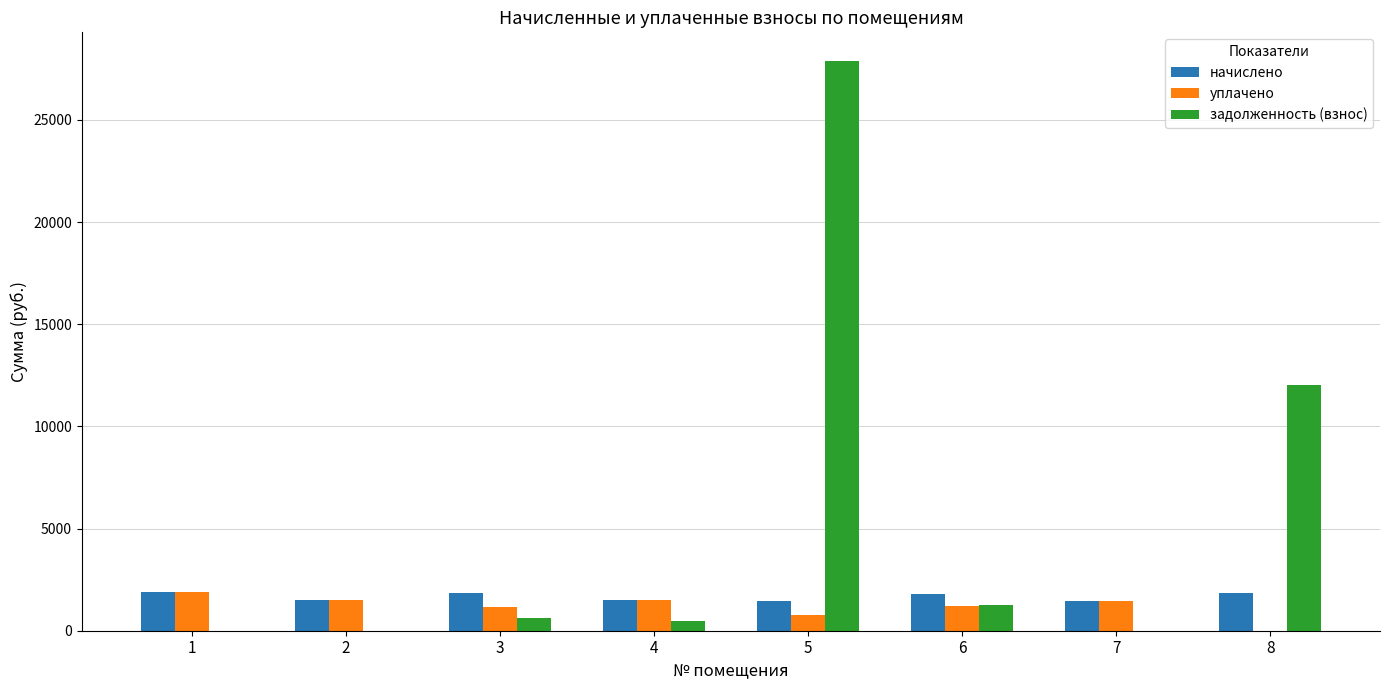

Does the chart contain stacked bars?

No